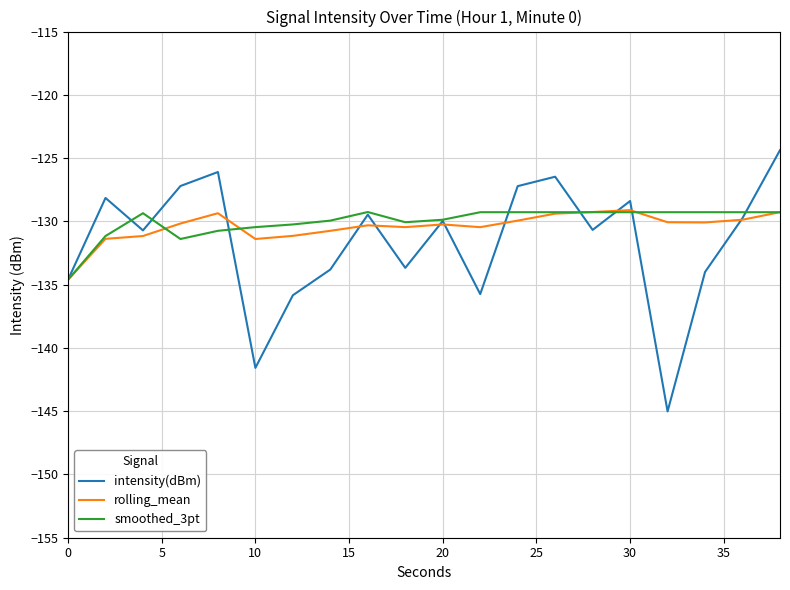

Which series has the largest range (max minus min)?

intensity(dBm)